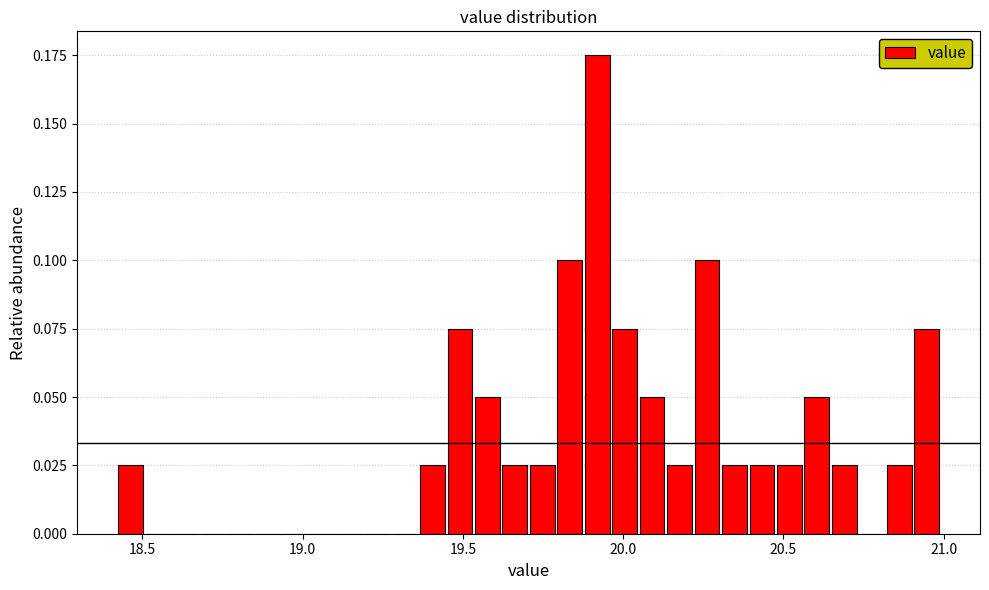

Read against the x-axis, roughly where is the centre of the tallest bar?

19.90